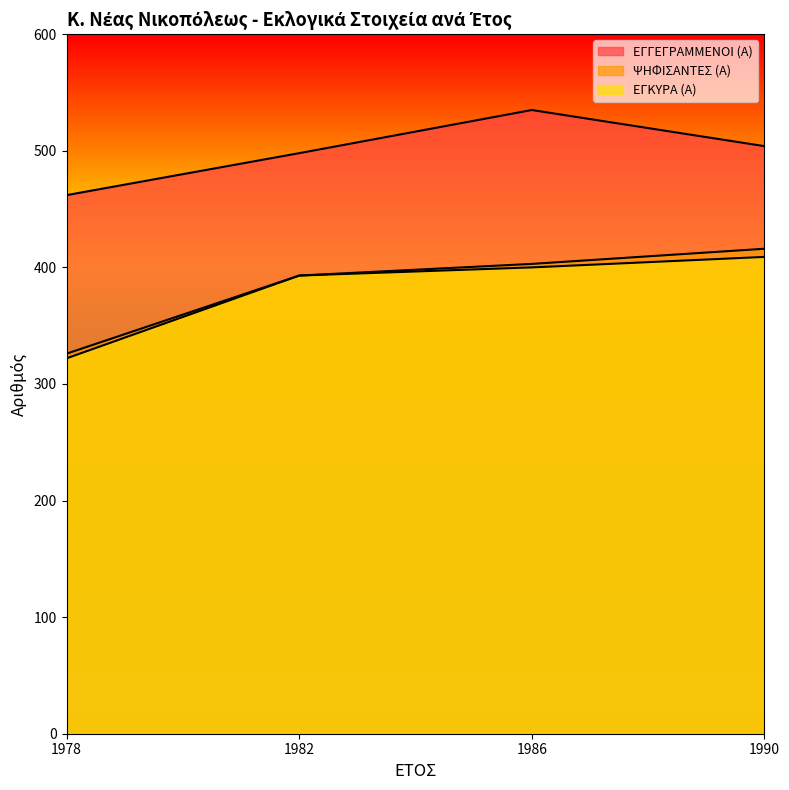

Which series has the widest spread of values?

ΨΗΦΙΣΑΝΤΕΣ (Α)